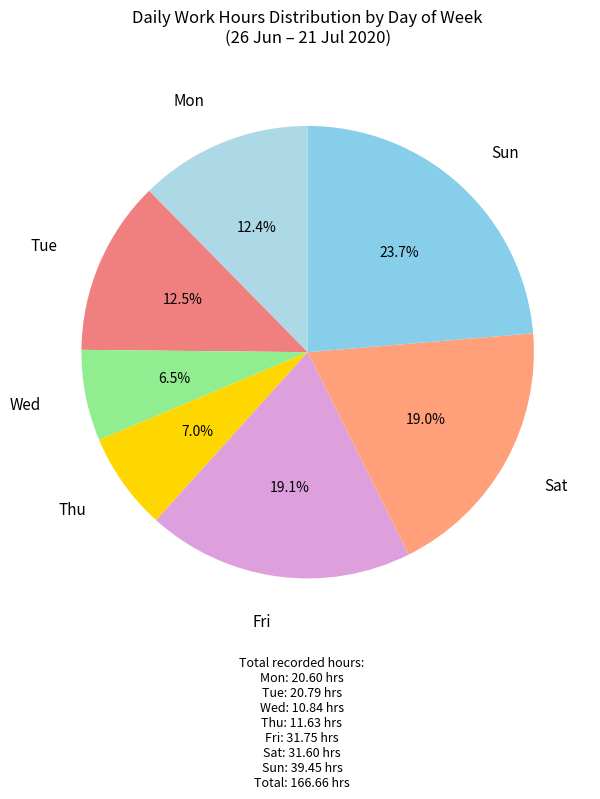

What is the ratio of the value at Thu to the value at Tue?

0.6